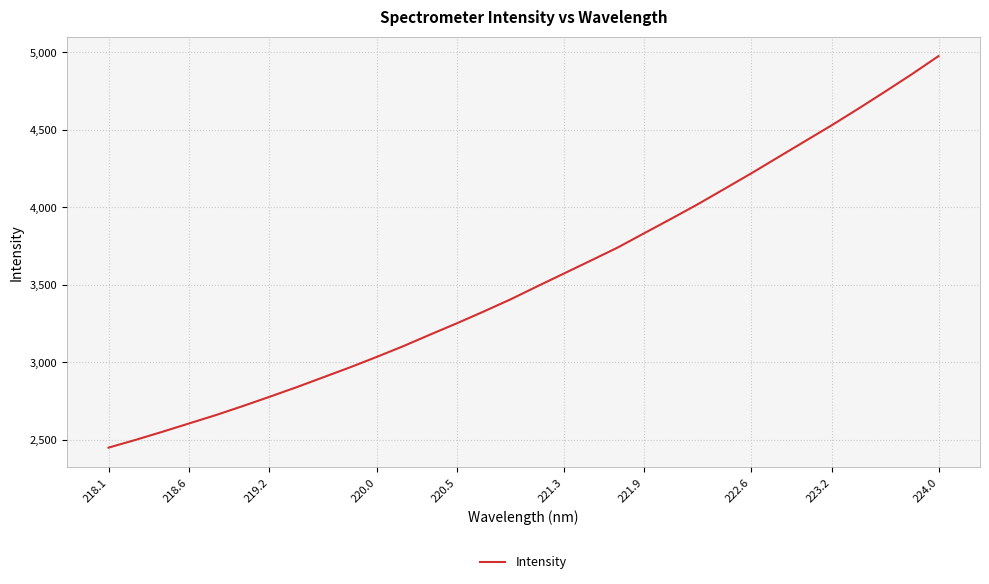

What is the smallest value displayed?

2449.0